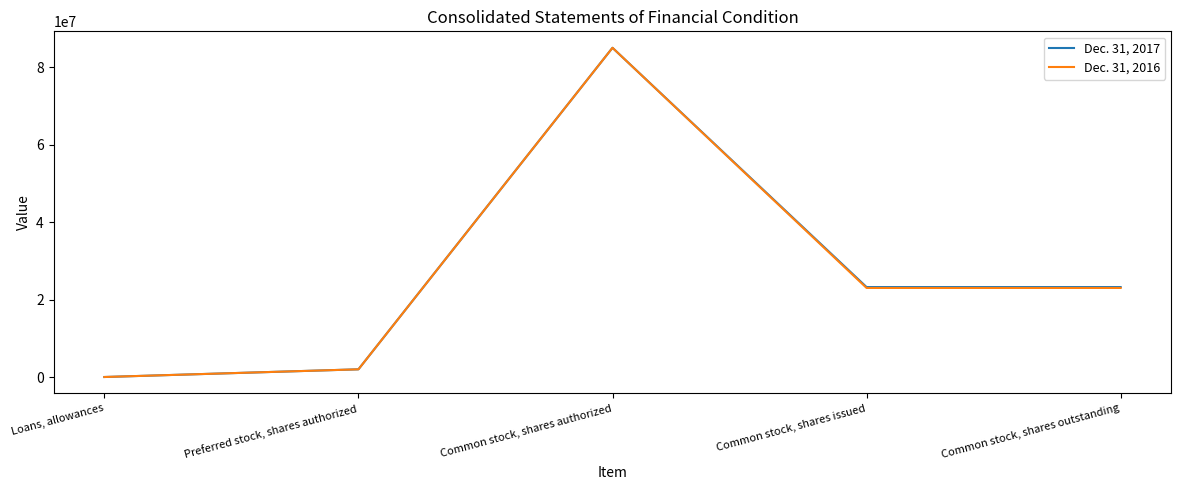

What are all the series names shown in the legend?

Dec. 31, 2017, Dec. 31, 2016